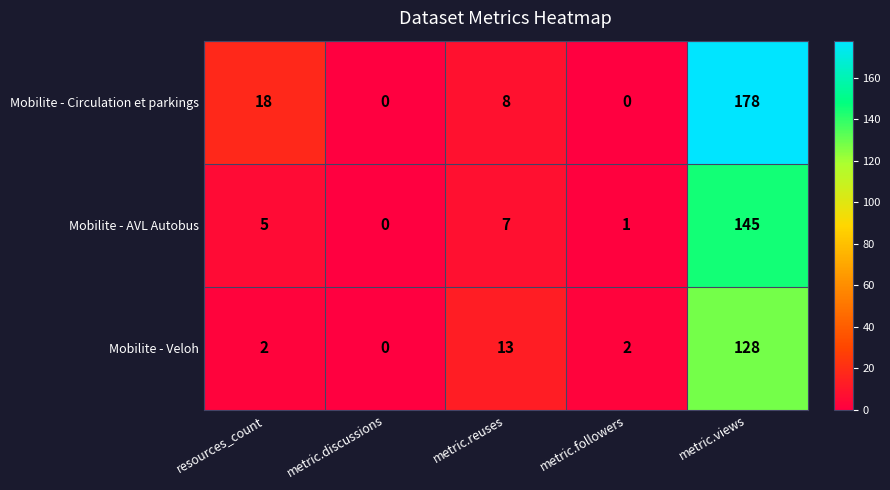

The Mobilite - AVL Autobus series shows 2 at metric.followers. True or false?

False